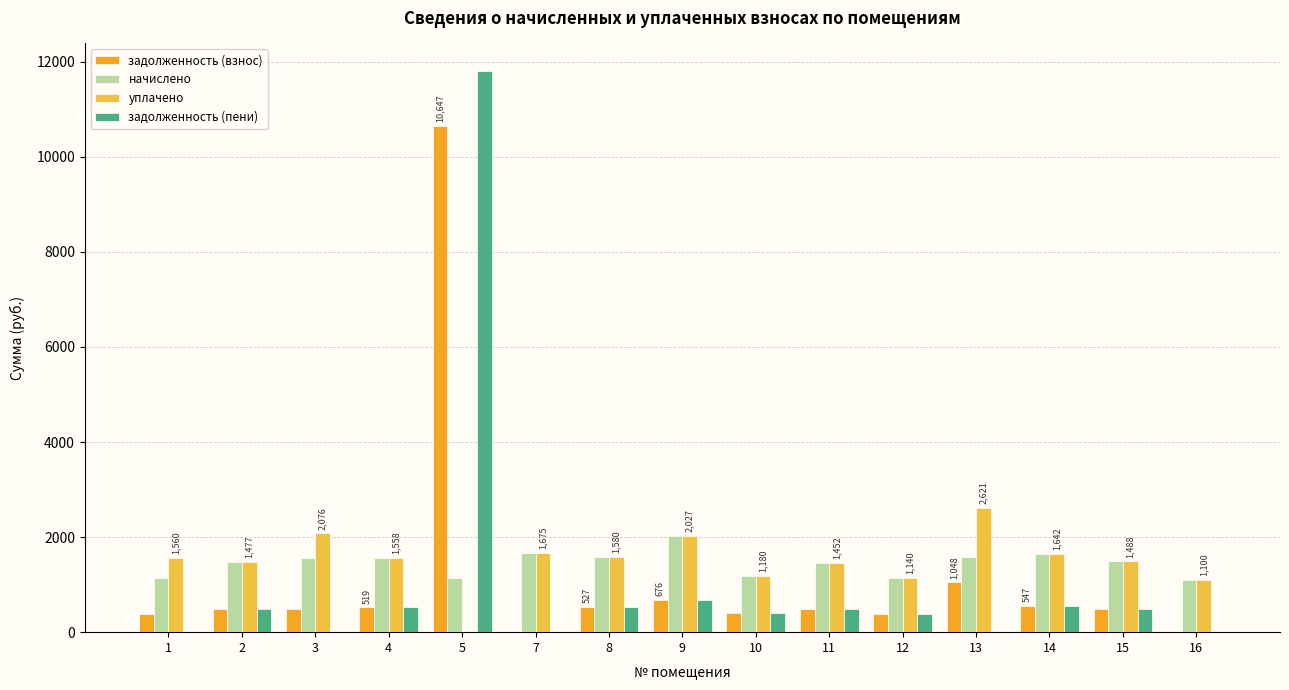

How many data points in уплачено are above 1558?

8